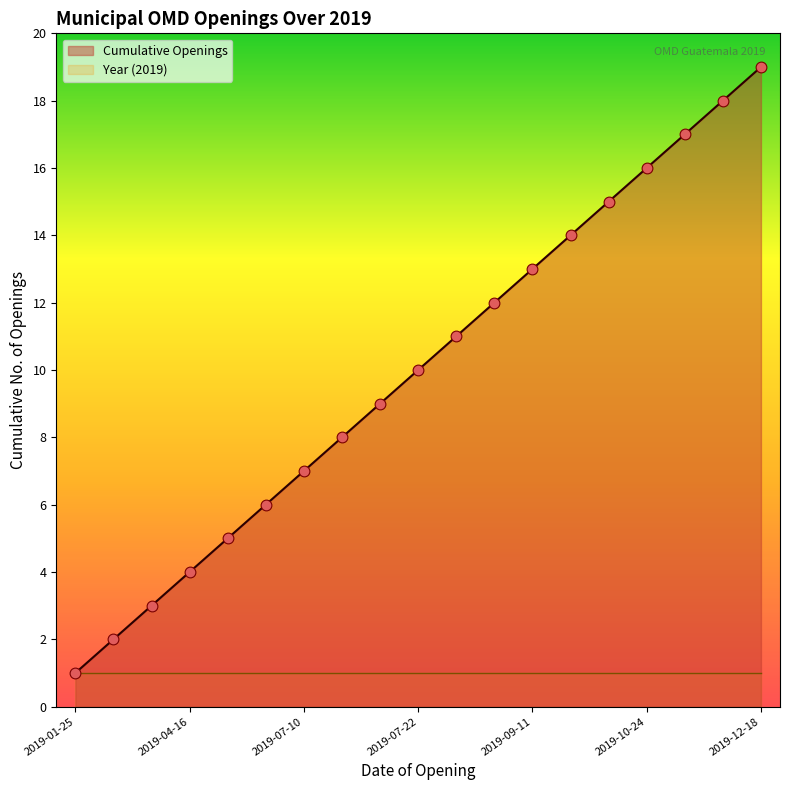

Approximately how many times larger is the value at 2019-03-11 compared to 2019-11-04?

0.2